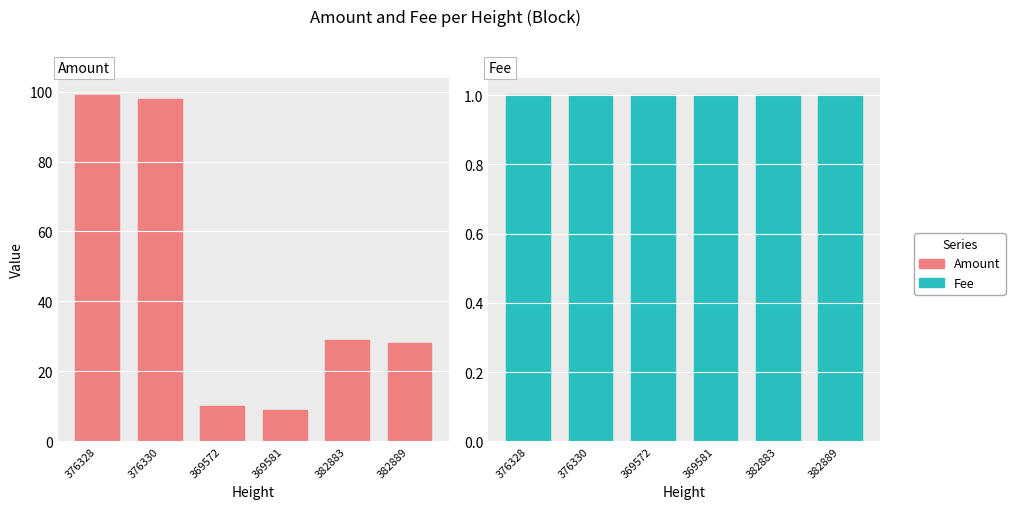

How many data points does each series have?

6